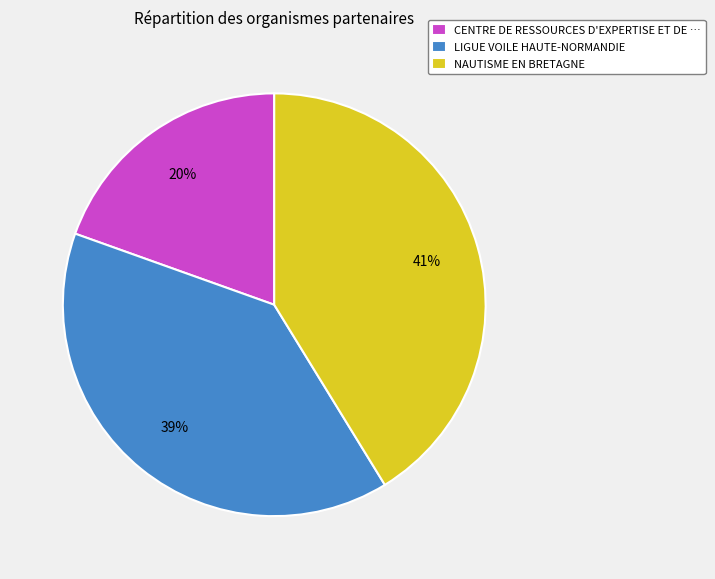

To the nearest percent, what percentage of the pie is NAUTISME EN BRETAGNE?

41%